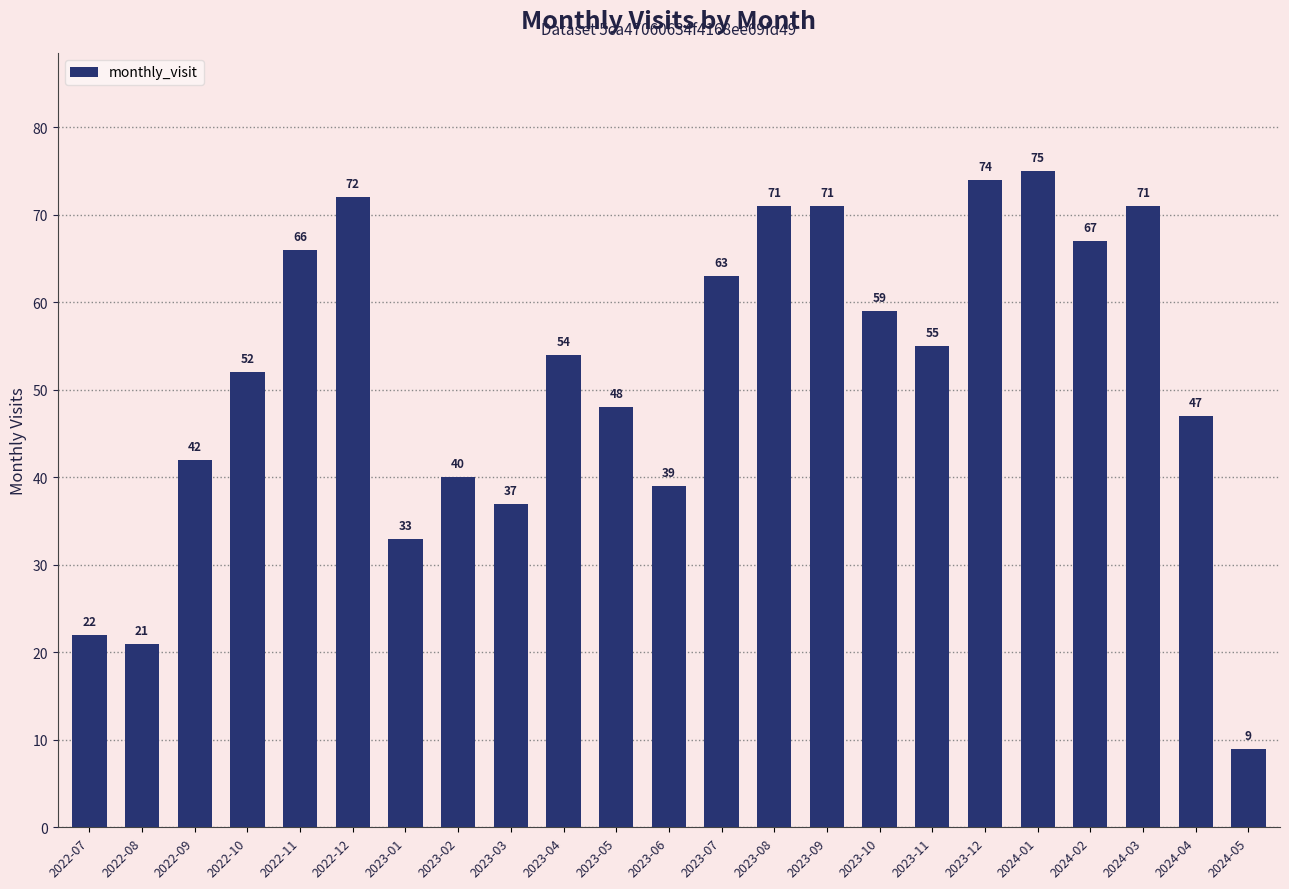

Is it true that the value at 2023-12 is 74?

True